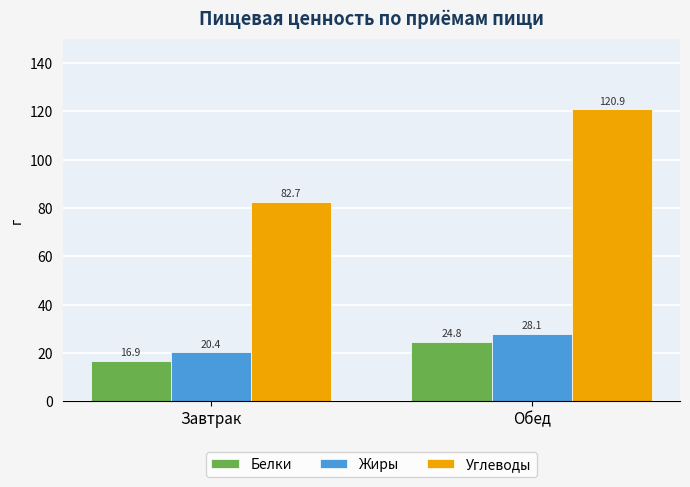

Read the Белки value at Завтрак.

16.9